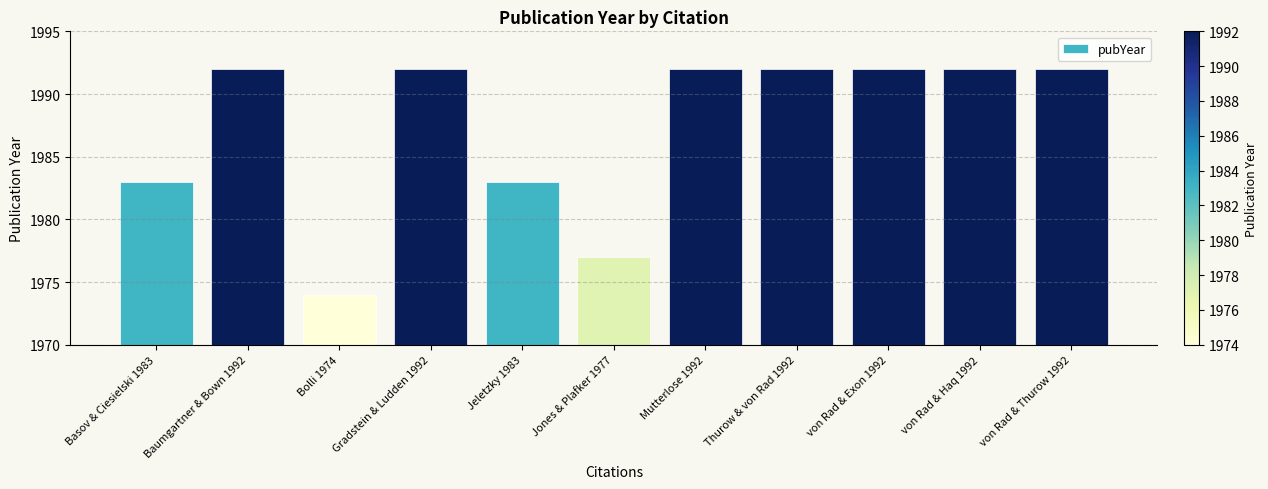

What is the change in value from Basov & Ciesielski 1983 to Gradstein & Ludden 1992?

+9